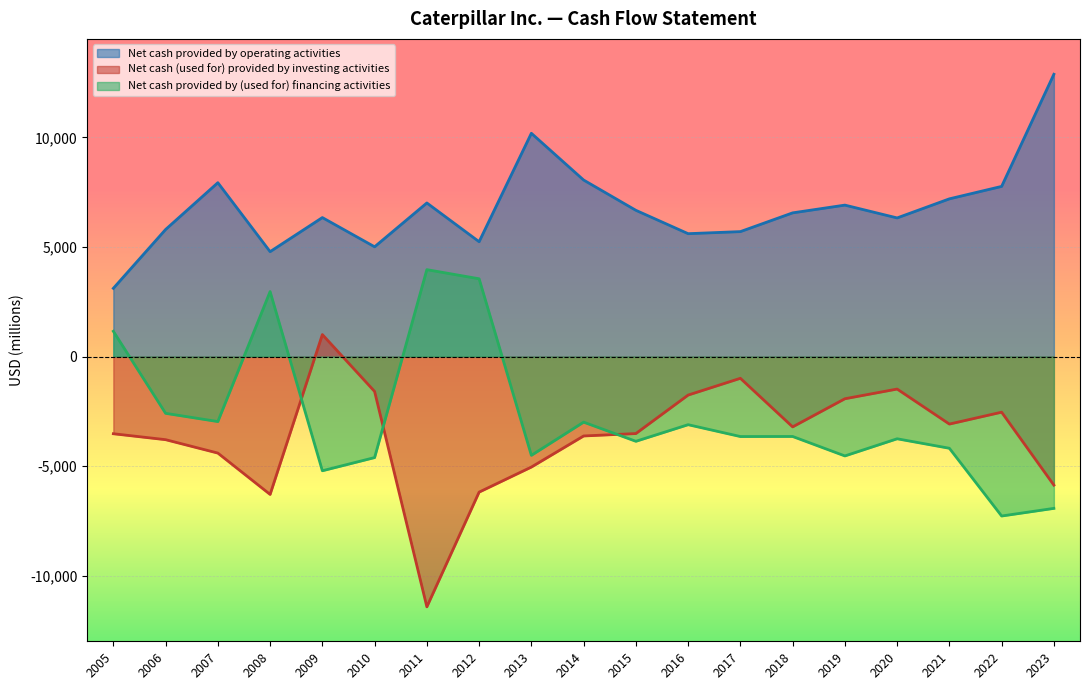

Which series has the largest total across all categories?

Net cash provided by operating activities